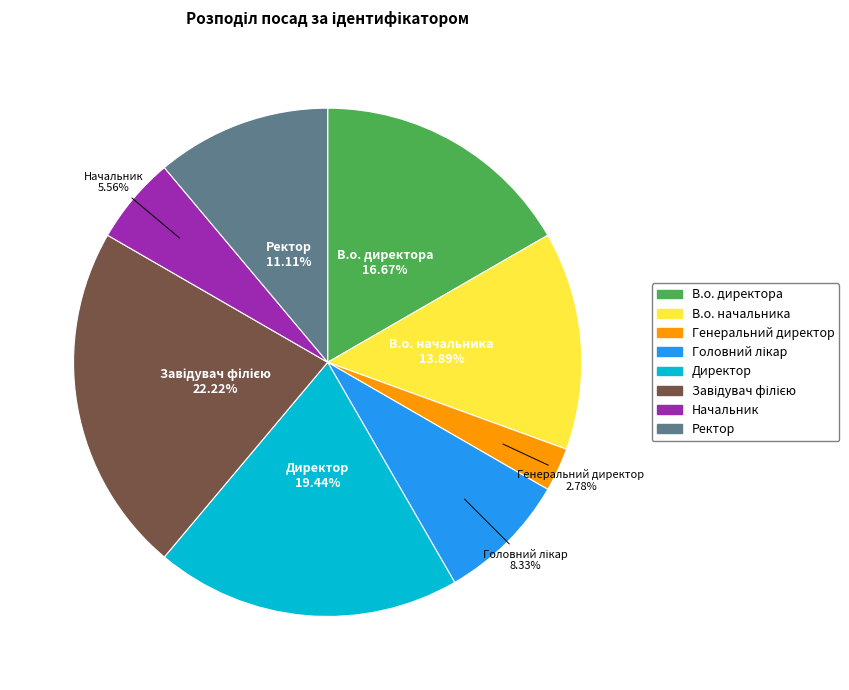

Which slice is the smallest?

Генеральний директор